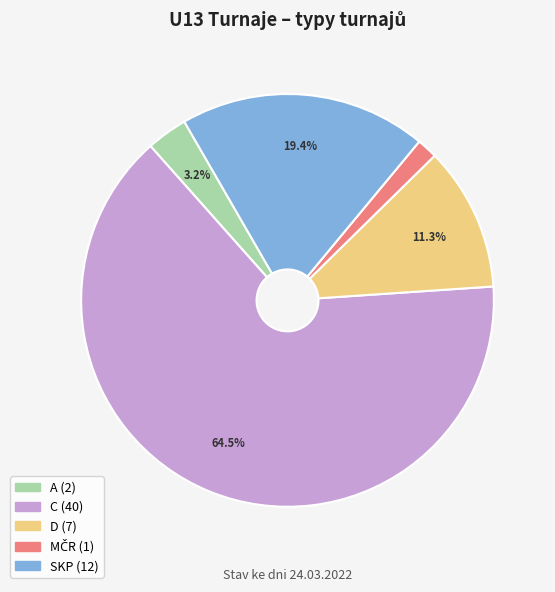

Is there any slice that represents more than half of the pie?

Yes